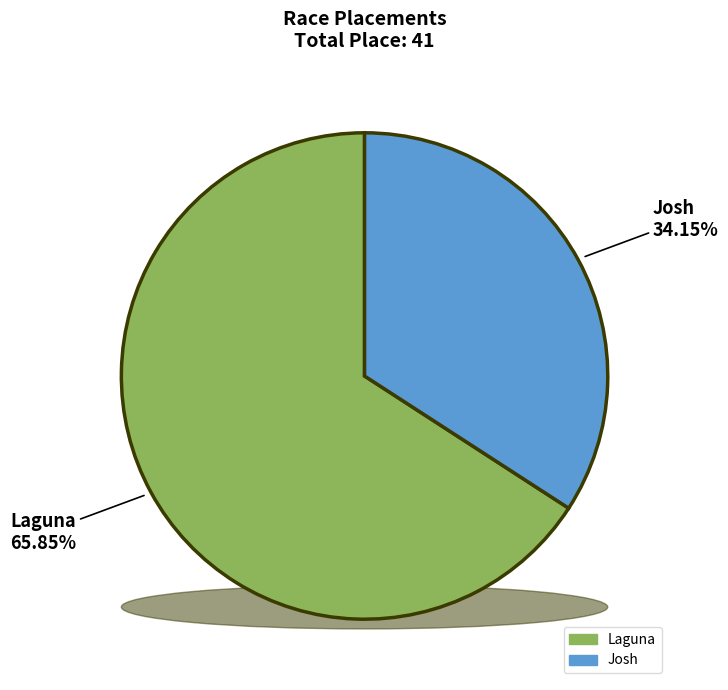

What portion of the pie excludes Josh?

65.9%